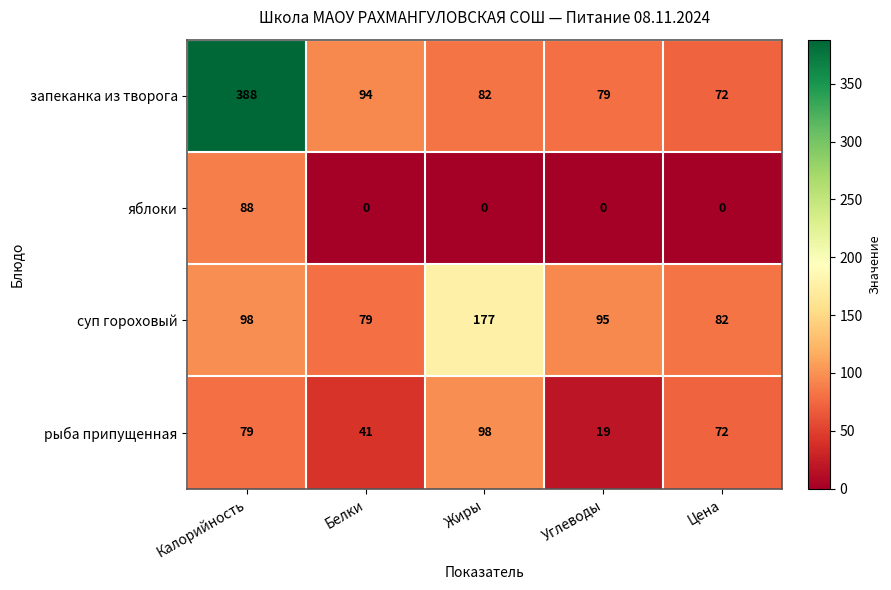

At which label does запеканка из творога reach its peak?

Калорийность